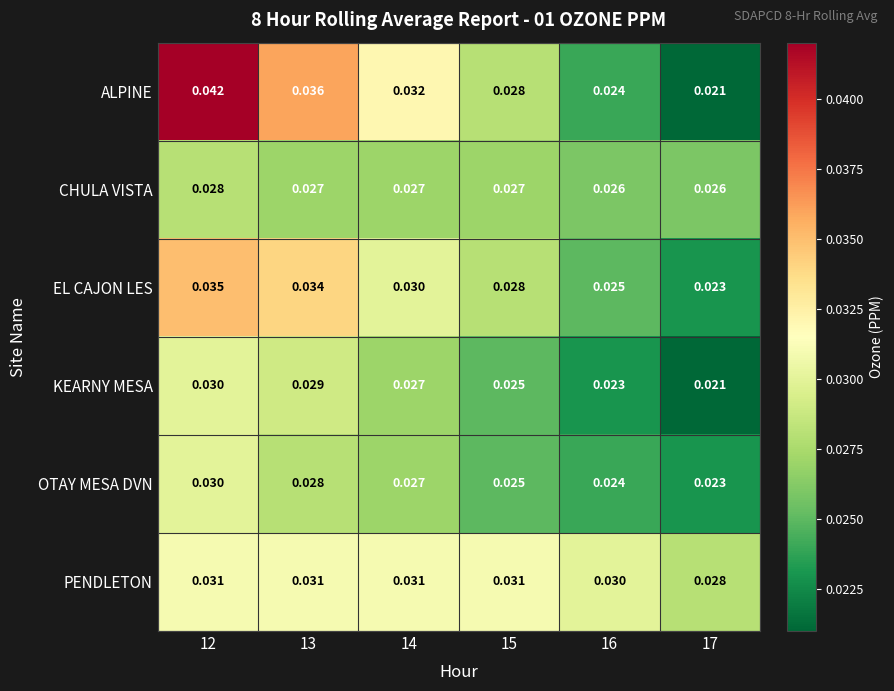

Which series has the largest total across all categories?

ALPINE